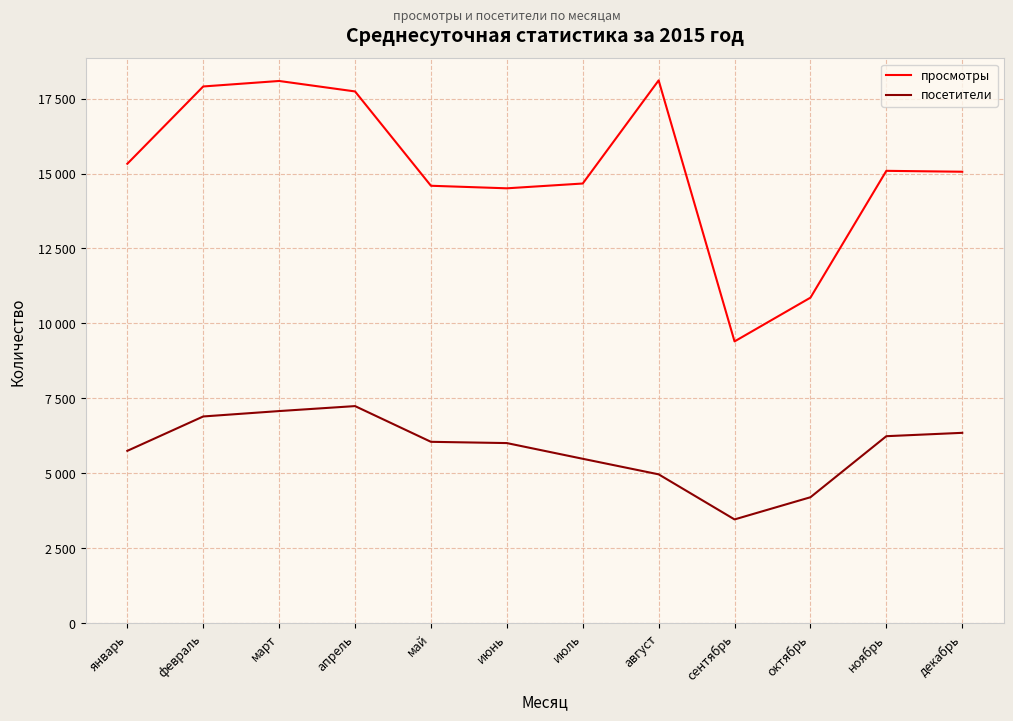

What are all the series names shown in the legend?

просмотры, посетители